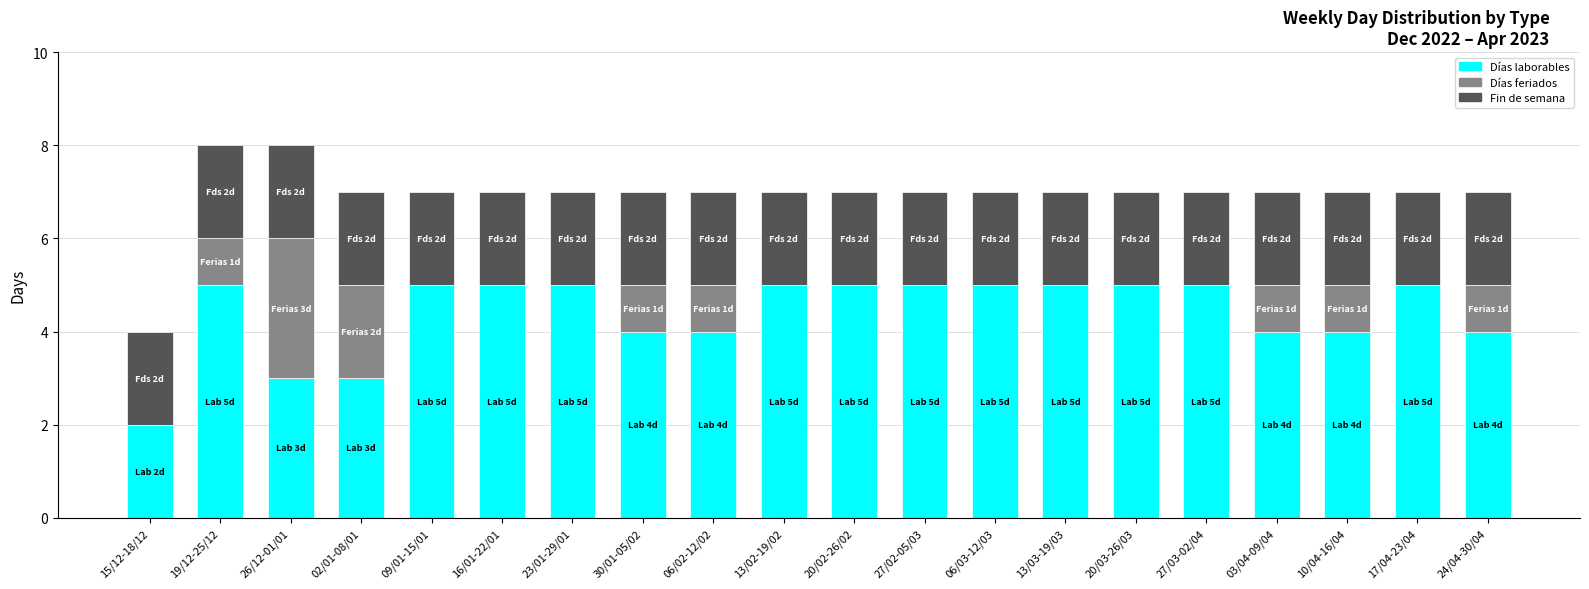

Are the bars horizontal?

No